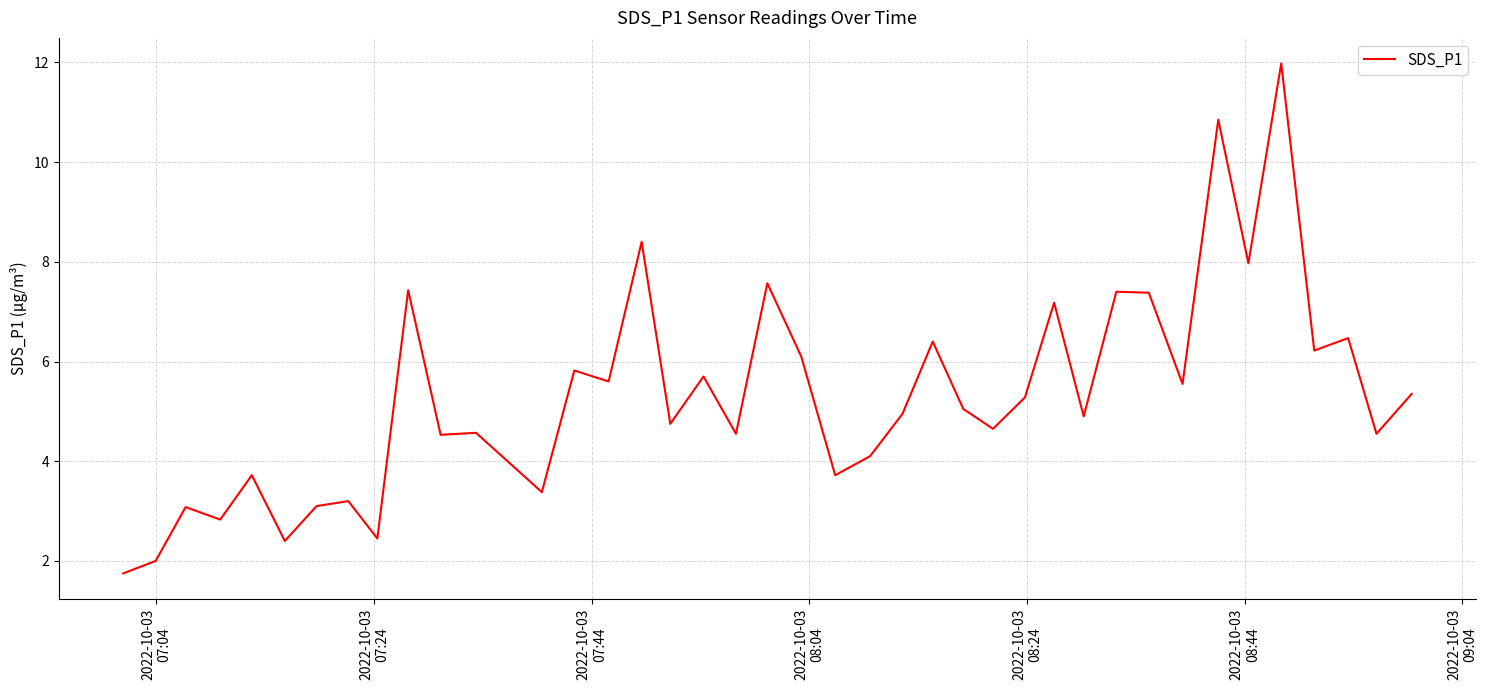

What is the maximum value shown in the chart?

12.0